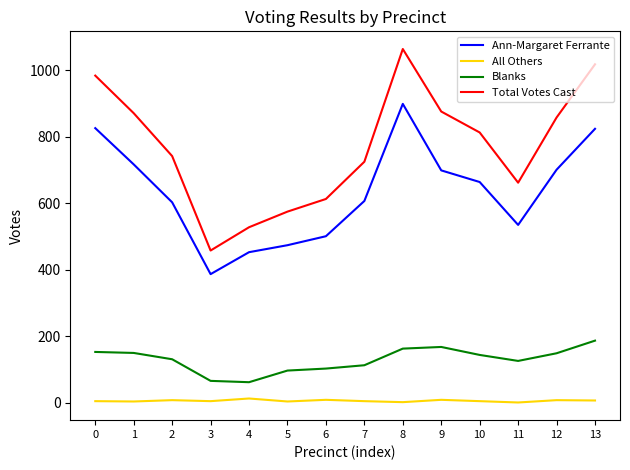

What is the minimum value for Blanks?

62